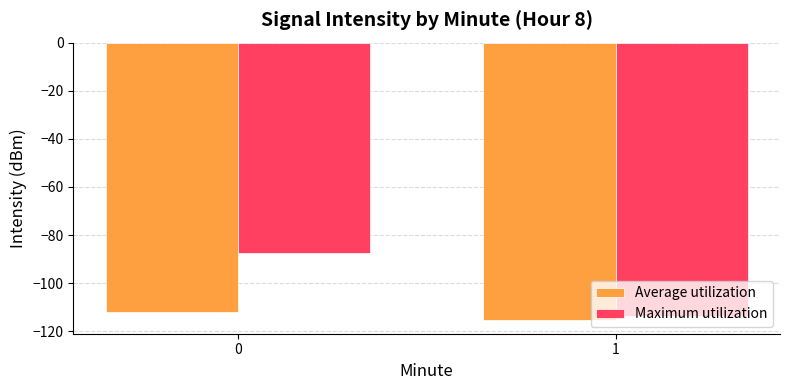

Reading left to right, extract all data points from this chart.

Average utilization: 0=-112.0	1=-115.2
Maximum utilization: 0=-87.3	1=-113.5